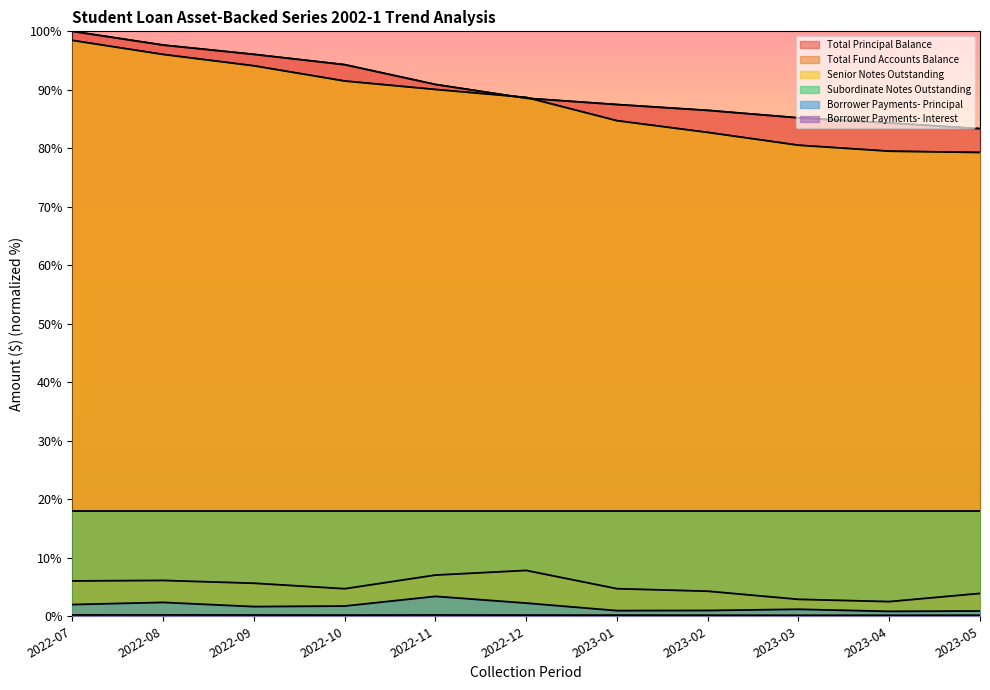

How many values in the Total Principal Balance series are below 88?

5